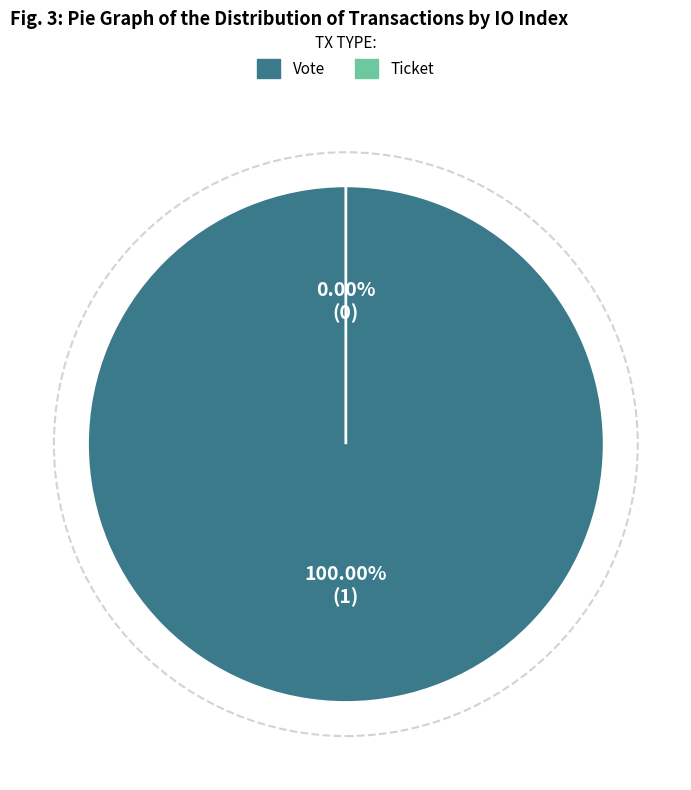

What is the largest slice in the pie chart?

Vote (io_index=1)